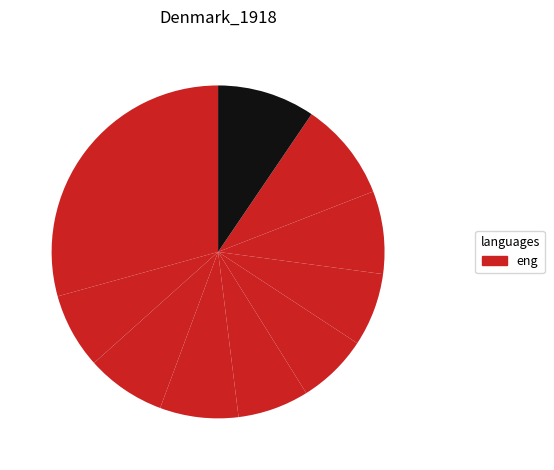

How many slices are in this pie chart?

10